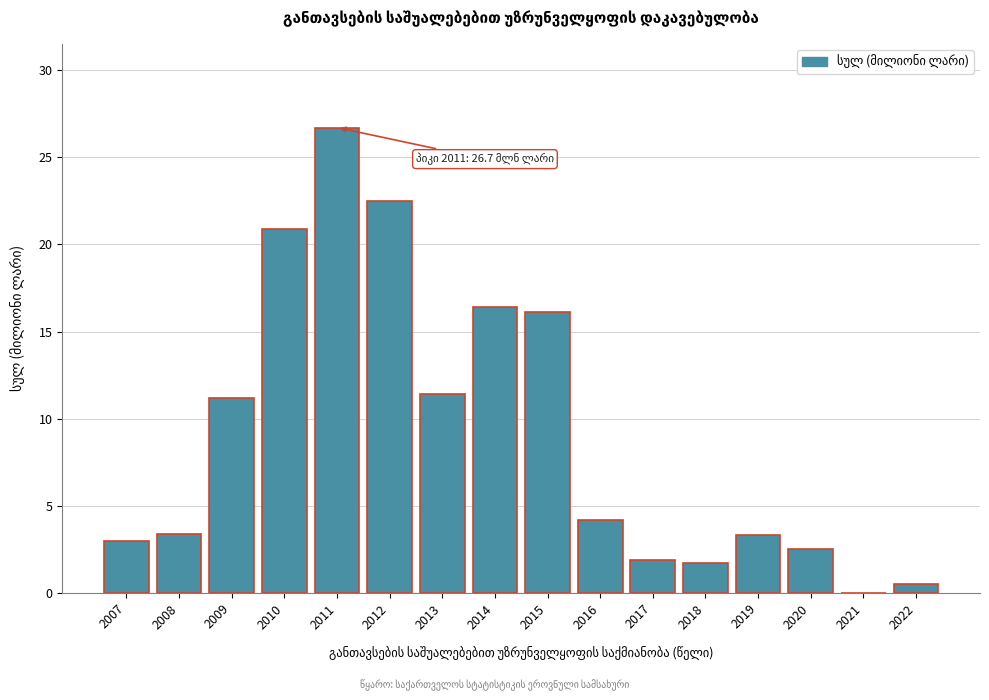

What is the greatest value displayed?

26.7